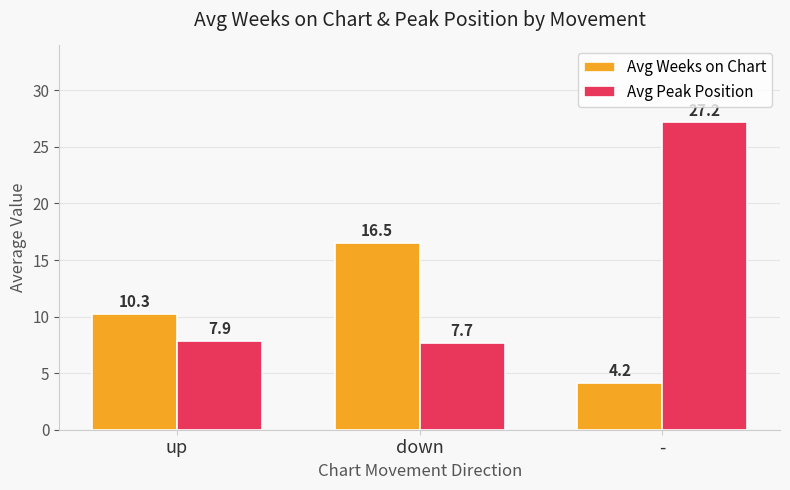

What is the average value of the Avg Weeks on Chart series?

10.3